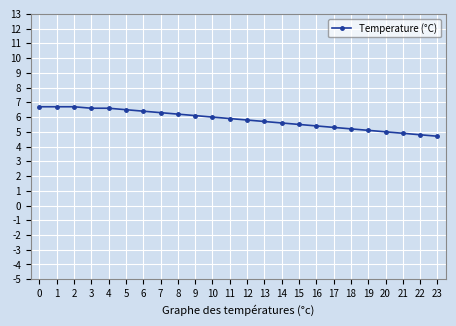

What is the difference between the second highest and second lowest values?

1.9